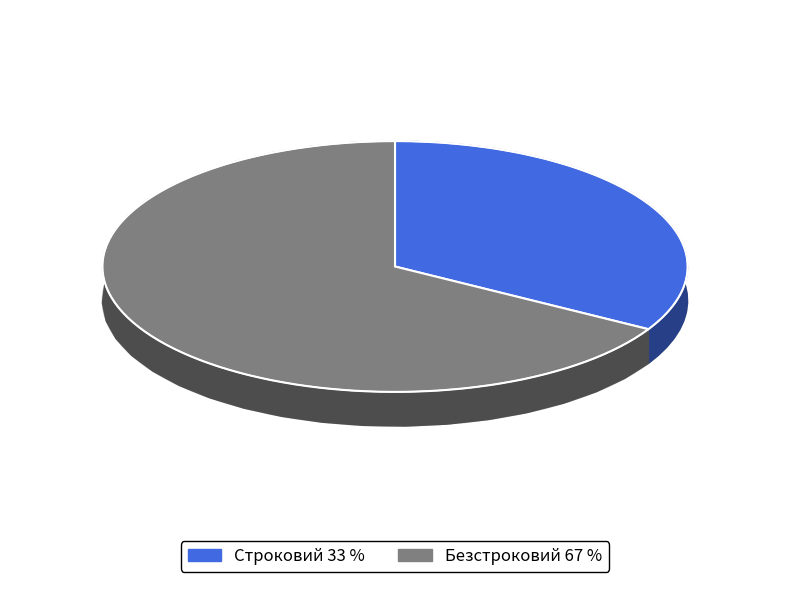

What portion of the pie excludes Безстроковий?

33.3%